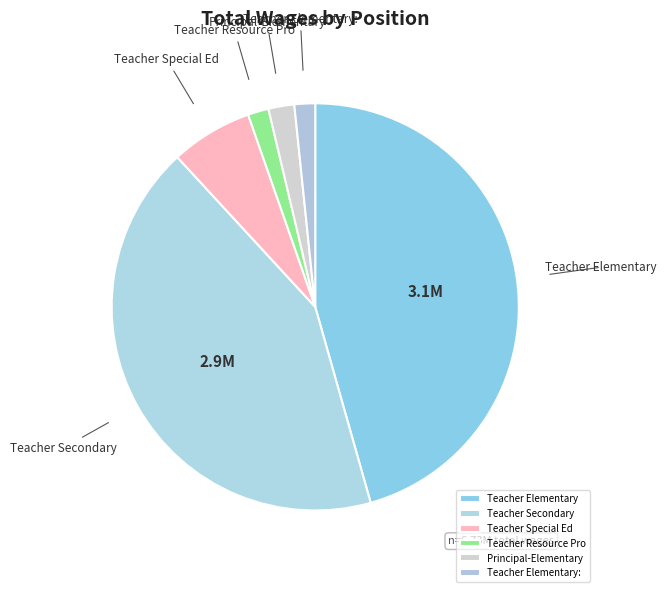

Is it true that Teacher Resource Pro is 2% of the pie?

True